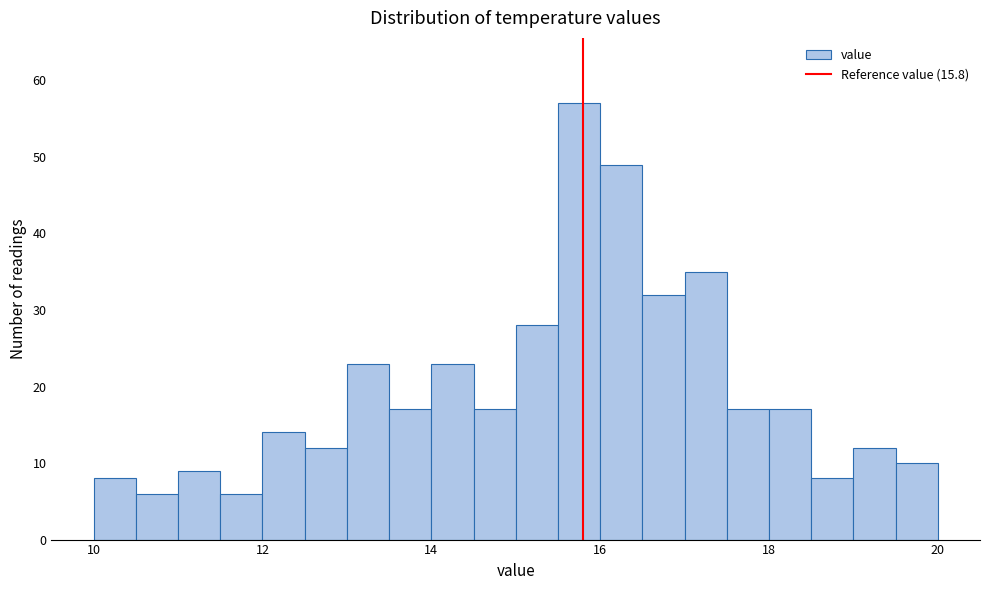

Read against the x-axis, roughly where is the centre of the tallest bar?

15.8